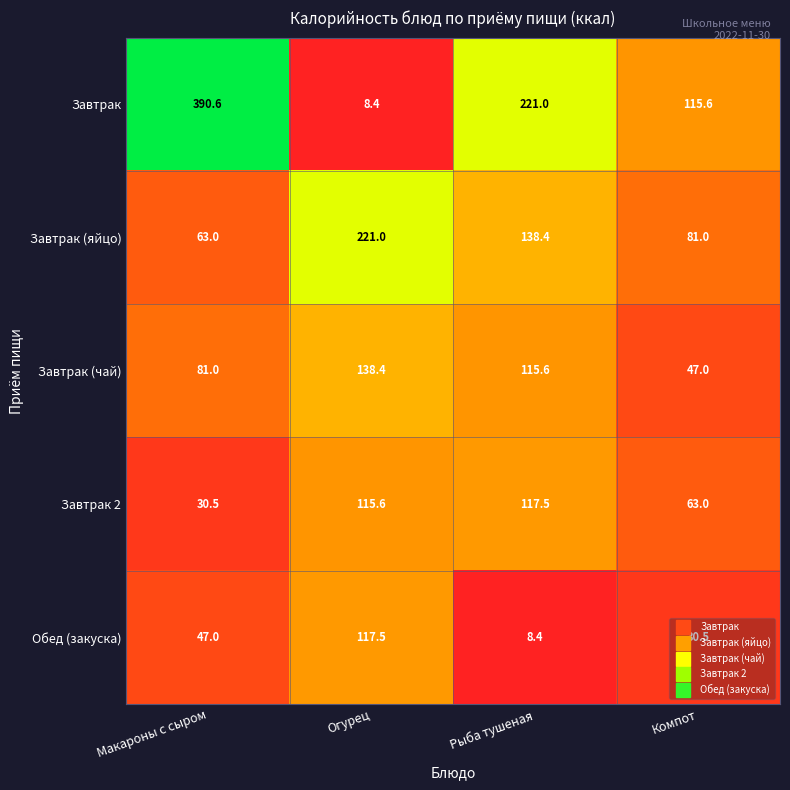

At which category is the sum across all series the highest?

Макароны с сыром